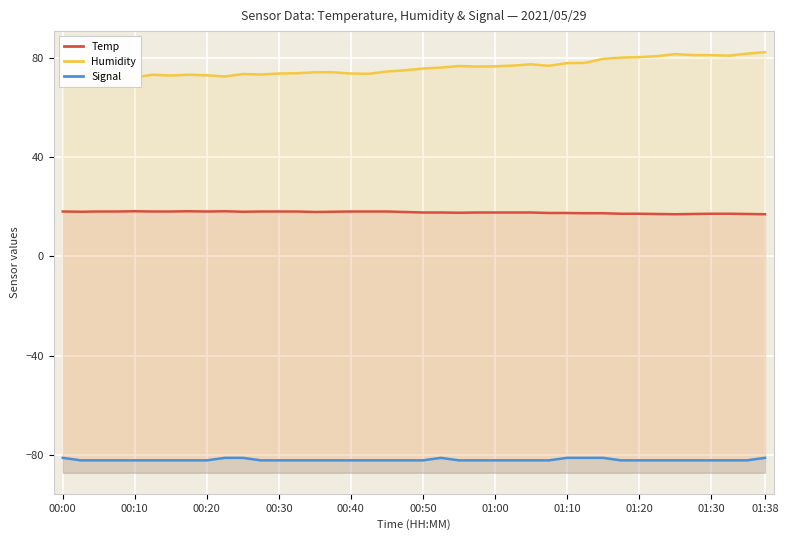

List the series in order of their overall mean, lowest first.

Signal, Temp, Humidity